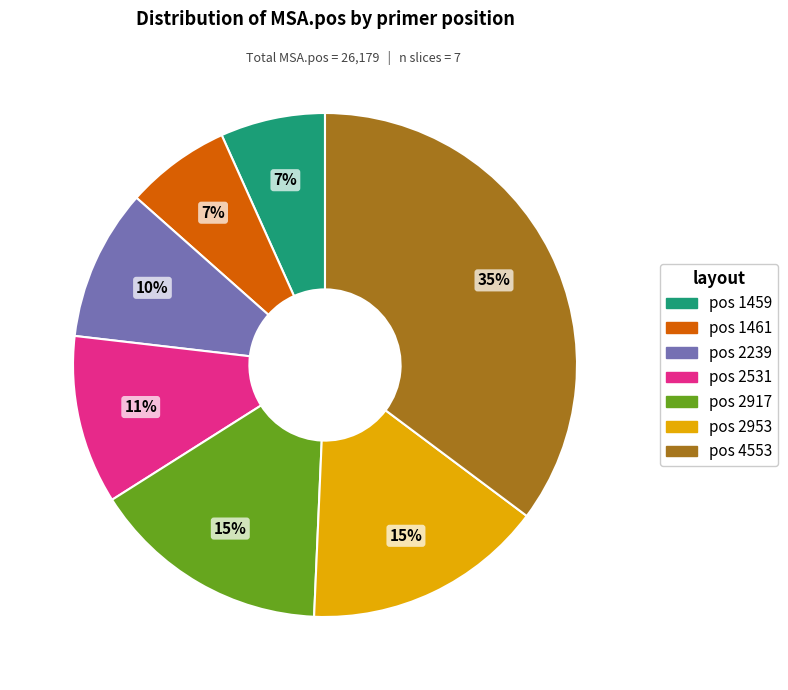

Does any single category account for the majority?

No